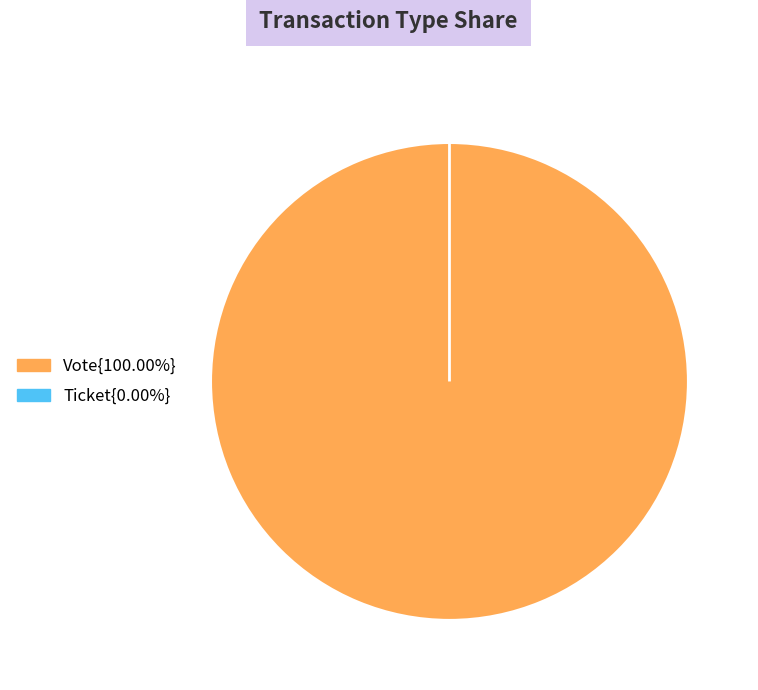

Which slice is the smallest?

Ticket